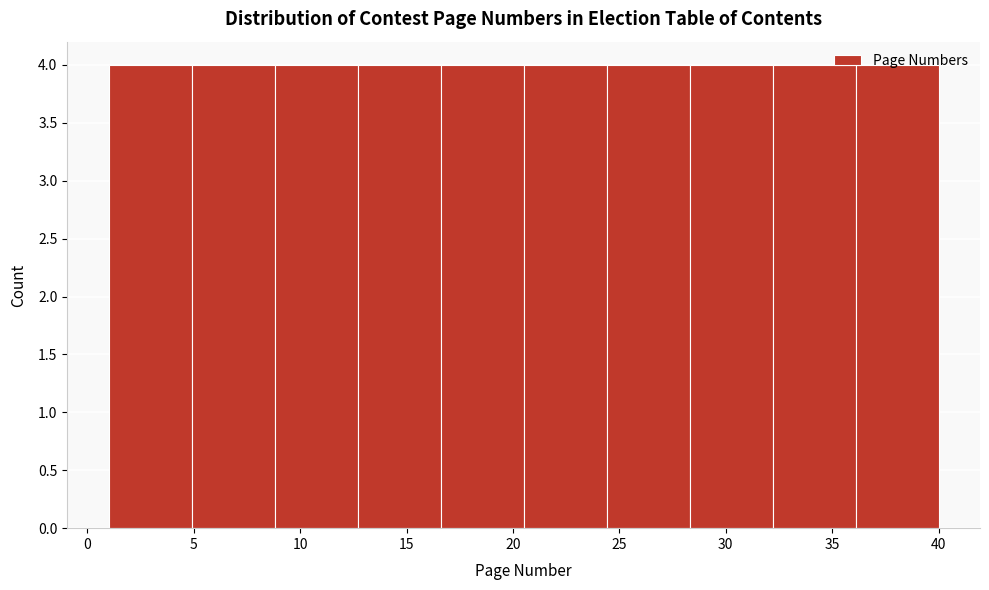

How tall is the bar that spans 36.1 to 40.0 on the x-axis? Neither the bar edges nor the heights are printed on the chart, so give them approximately, as read against the axes.

4